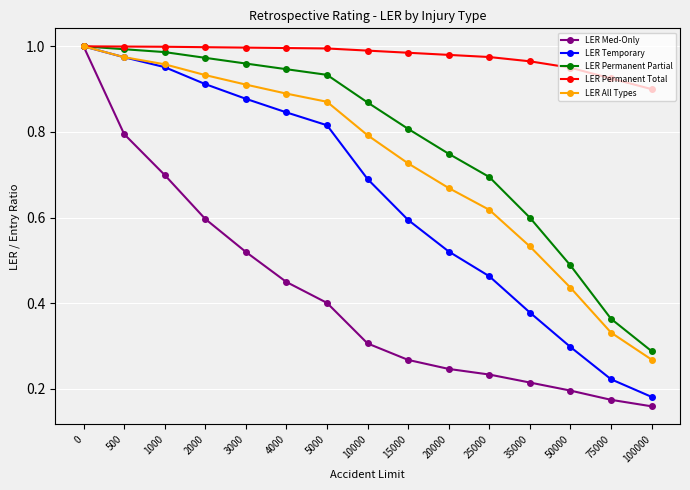

At how many categories does at least one series exceed 0?

15